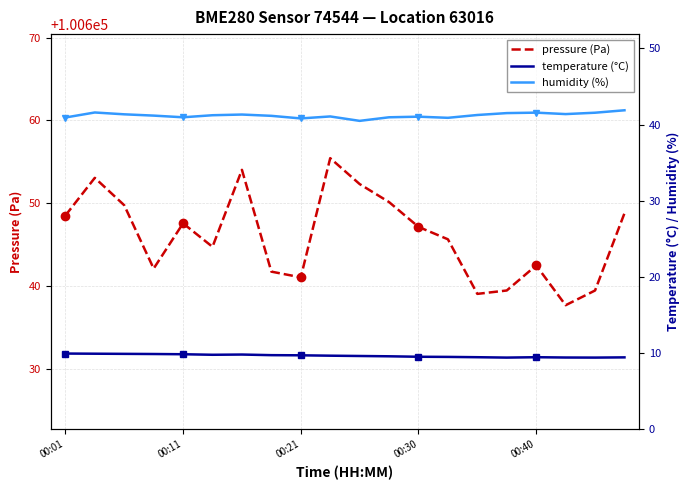

Where is temperature (°C) nearest to the value 9?

15